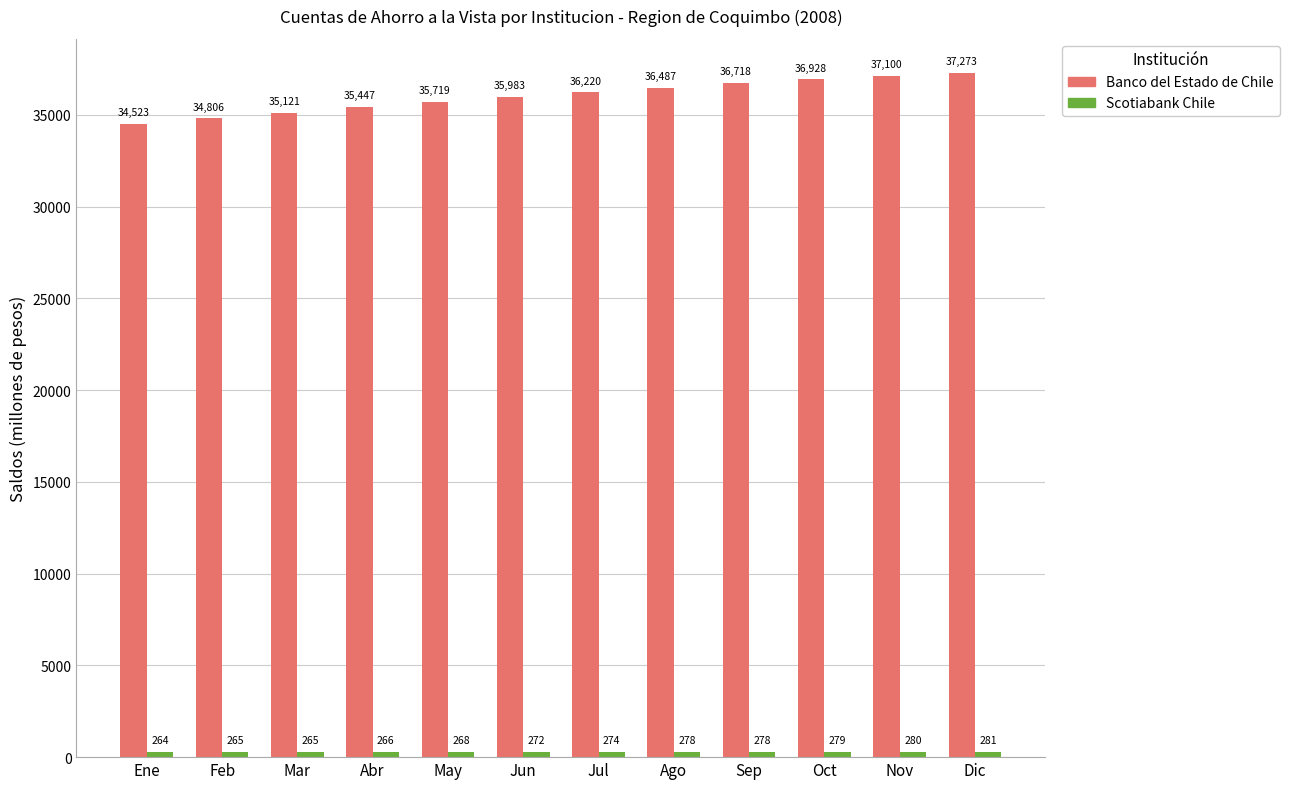

What is the label of the 2nd bar from the left?

Feb